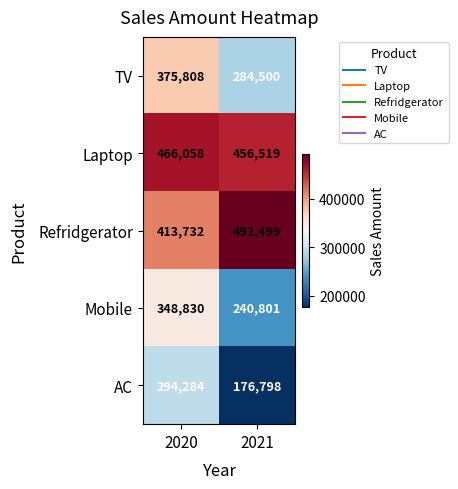

Rank the series at 2021 from lowest to highest value.

AC, Mobile, TV, Laptop, Refridgerator